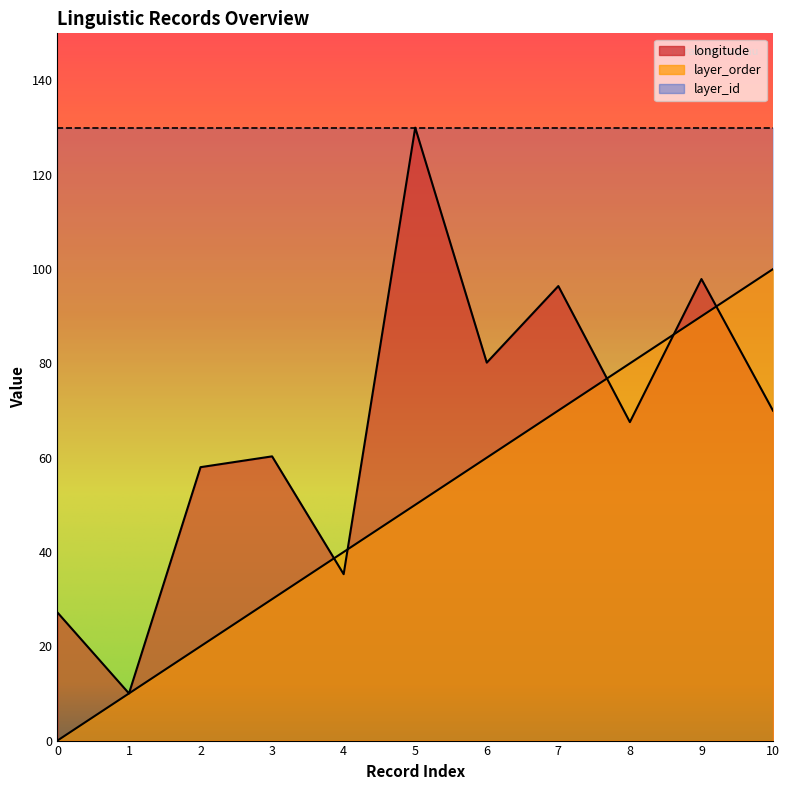

Is it true that layer_order equals -65.3 at 0?

False